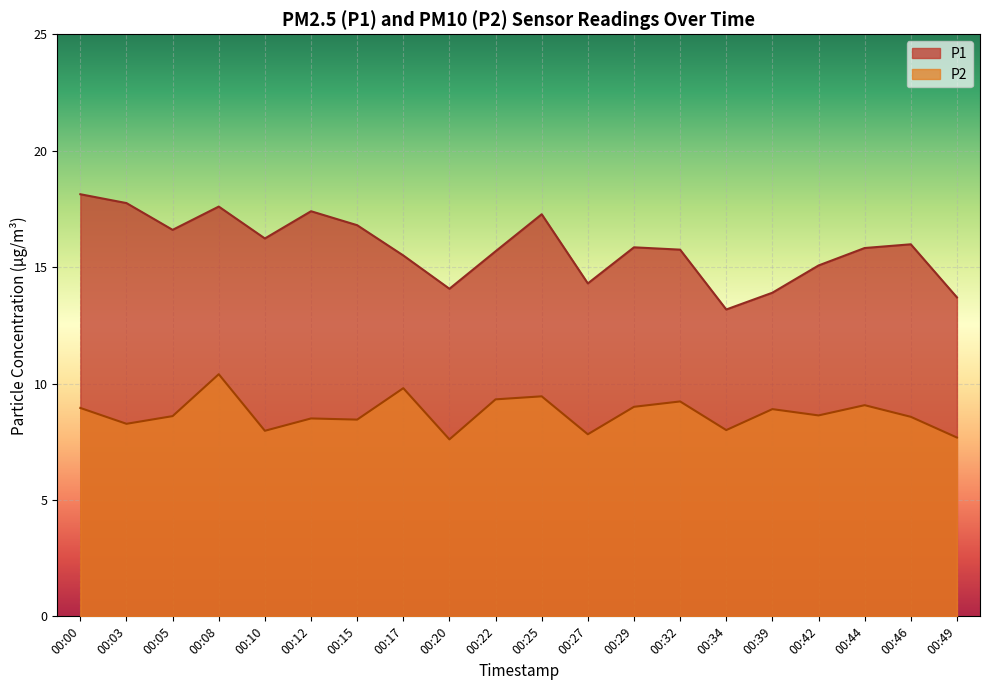

True or false: P2 and P1 intersect in this chart.

False